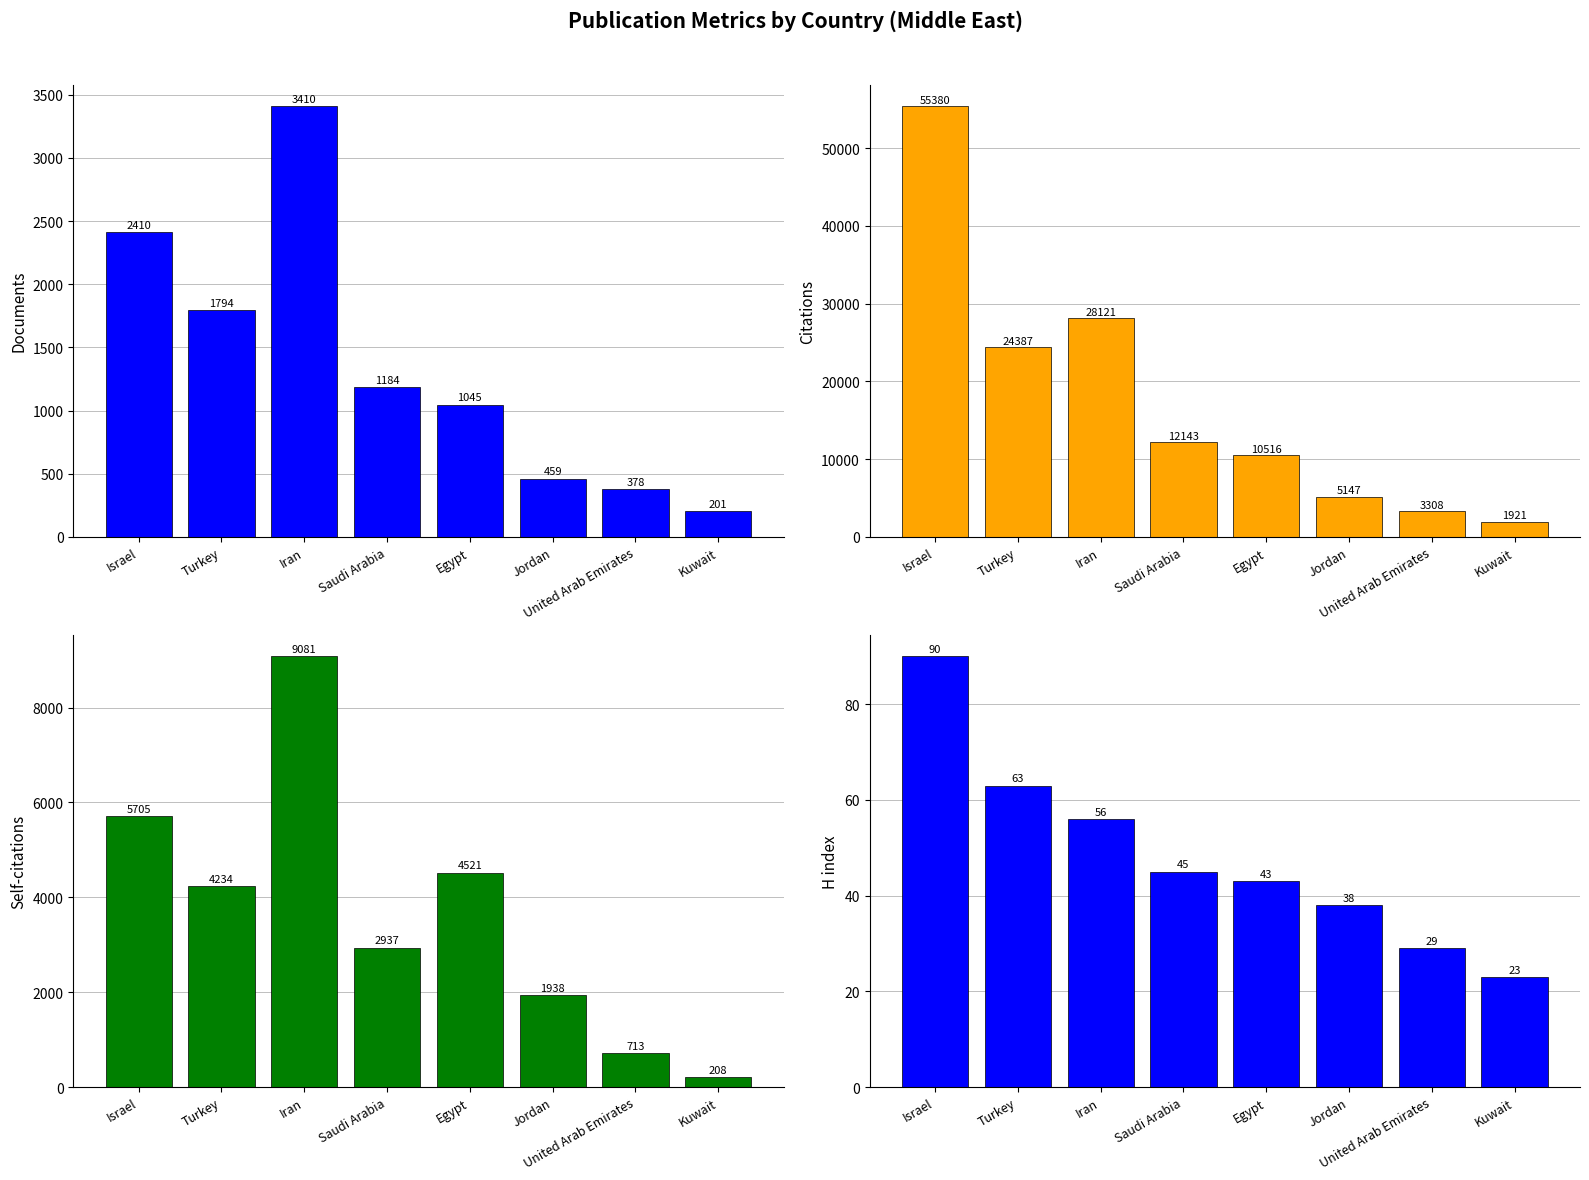

How many groups of bars are there?

8